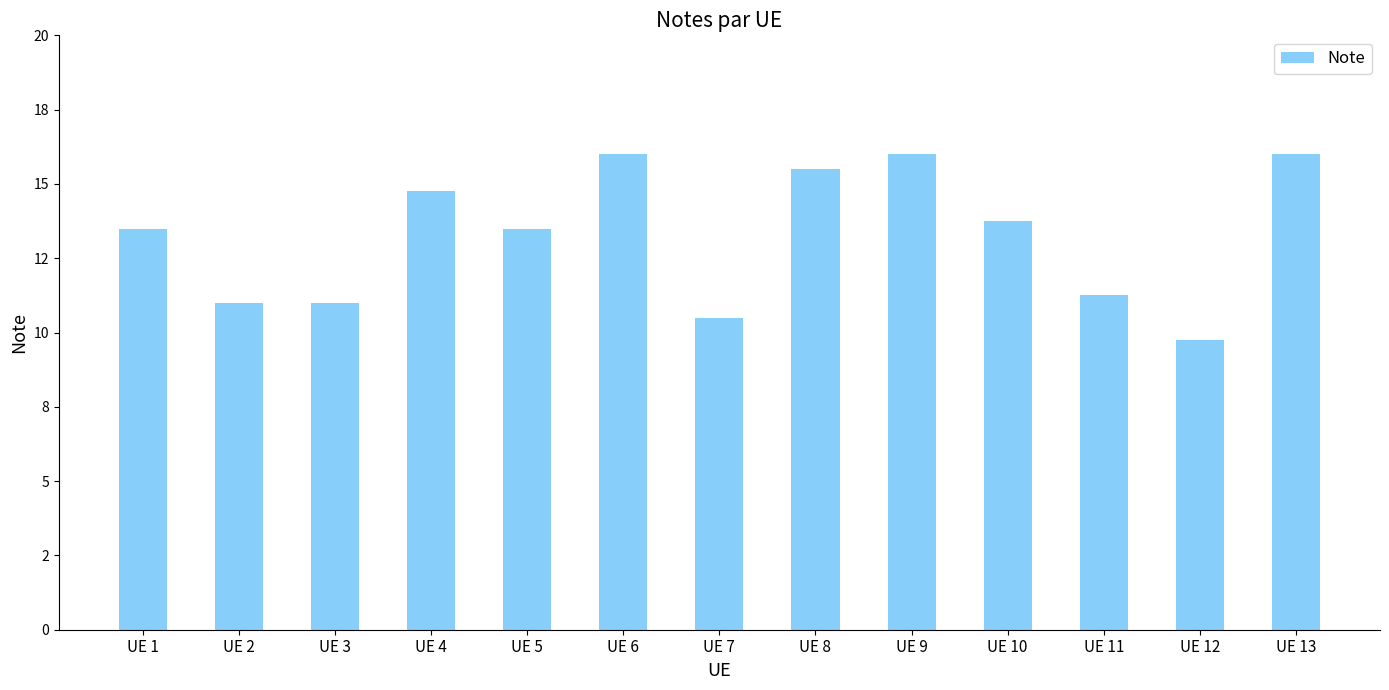

Does the chart contain any negative values?

No